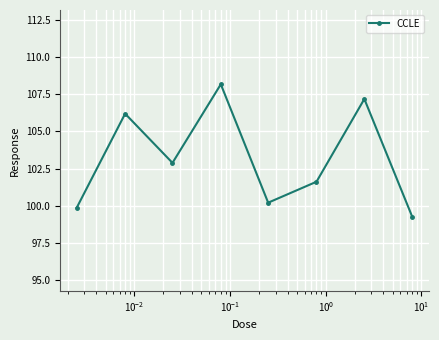

What is the greatest value displayed?

108.2